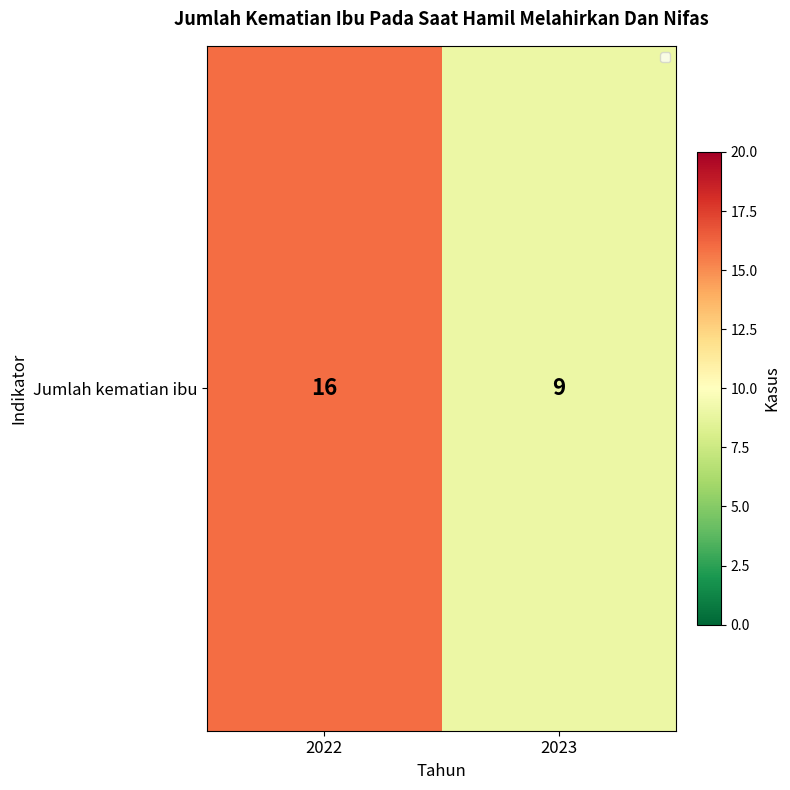

What is the difference between the values at 2022 and 2023?

7